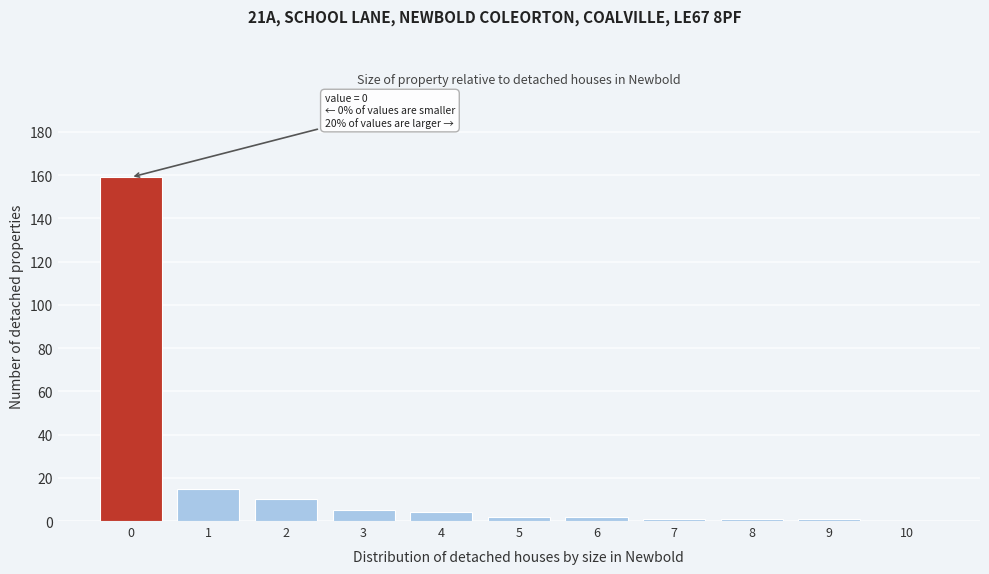

Reading left to right, what are all the values shown in this chart?

0=159	1=15	2=10	3=5	4=4	5=2	6=2	7=1	8=1	9=1	10=0